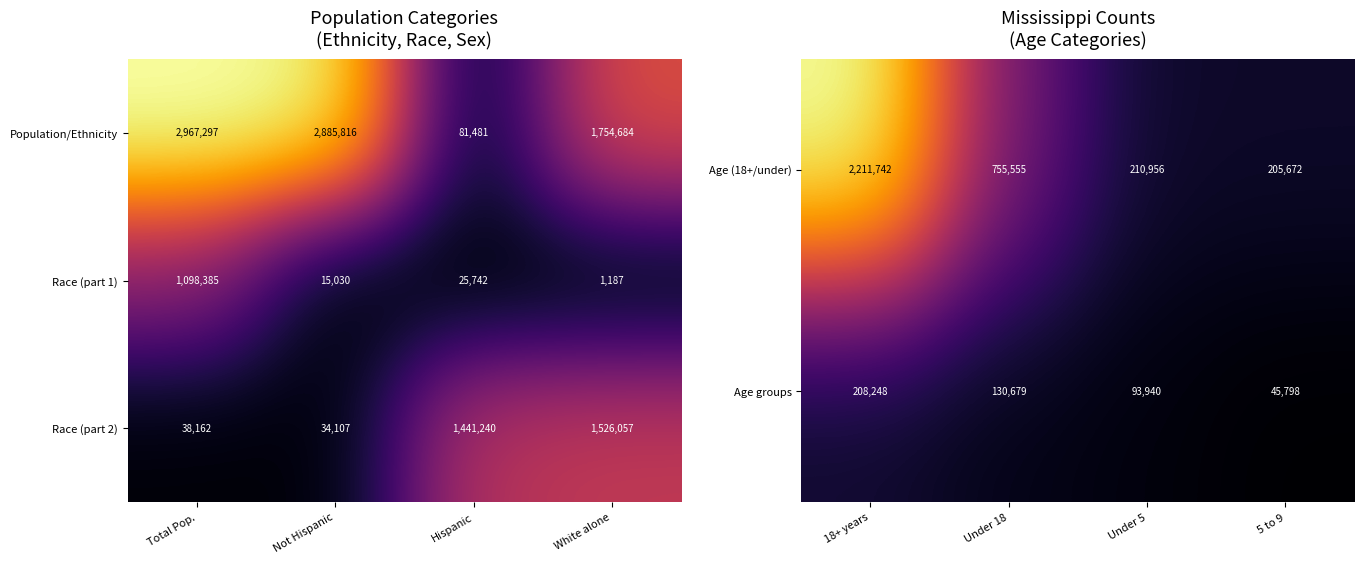

What is the sum of the Race (part 2) values at Not Hispanic and White alone?

1560164